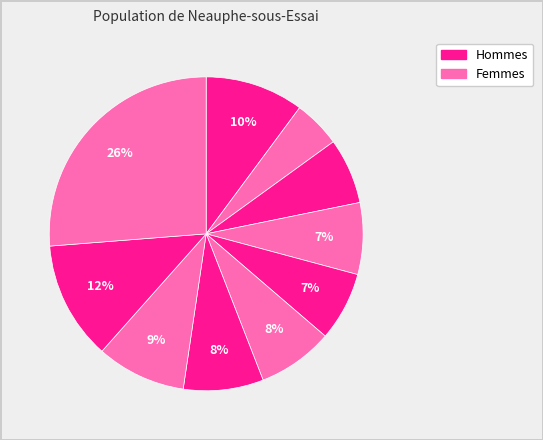

How many segments does this pie chart have?

10